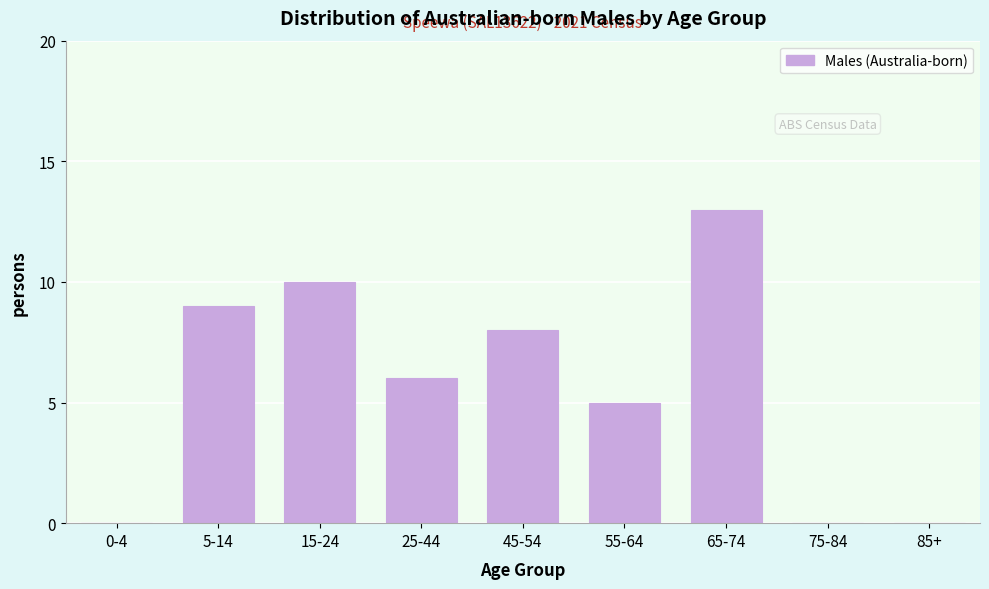

Reading left to right, what are all the values shown in this chart?

0-4=0	5-14=9	15-24=10	25-44=6	45-54=8	55-64=5	65-74=13	75-84=0	85+=0